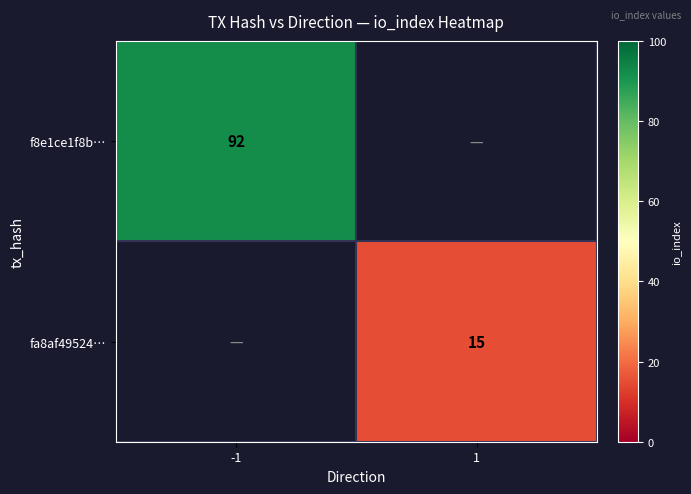

The f8e1ce1f8b… series shows 92 at -1. True or false?

True